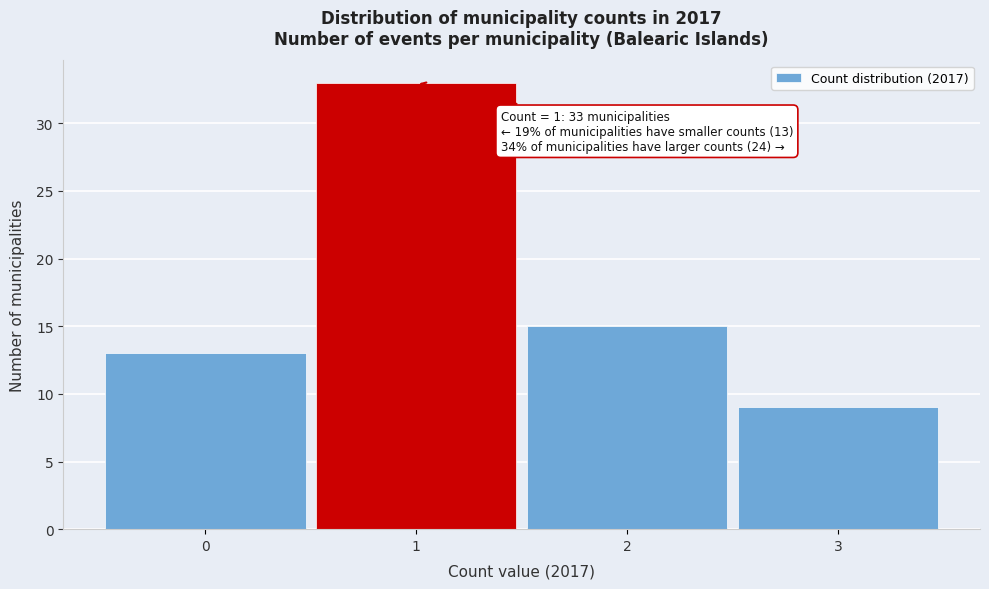

Over which range of the x-axis is the bar tallest?

0.5 to 1.5